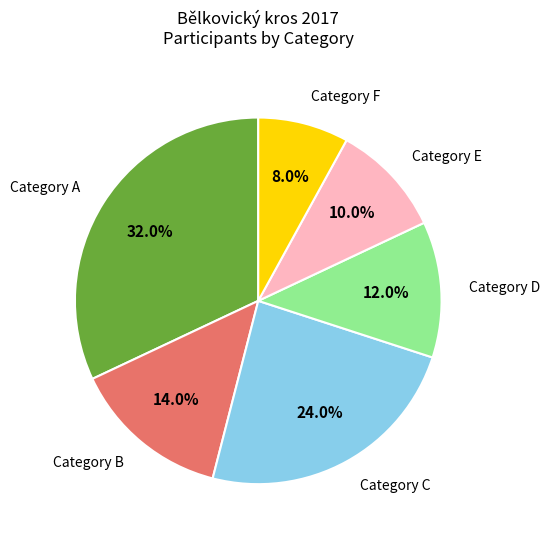

Is there any slice that represents more than half of the pie?

No